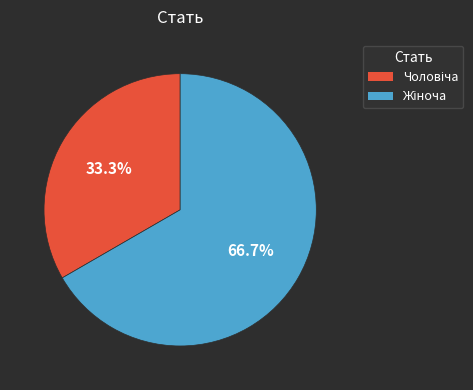

Does any single category account for the majority?

Yes